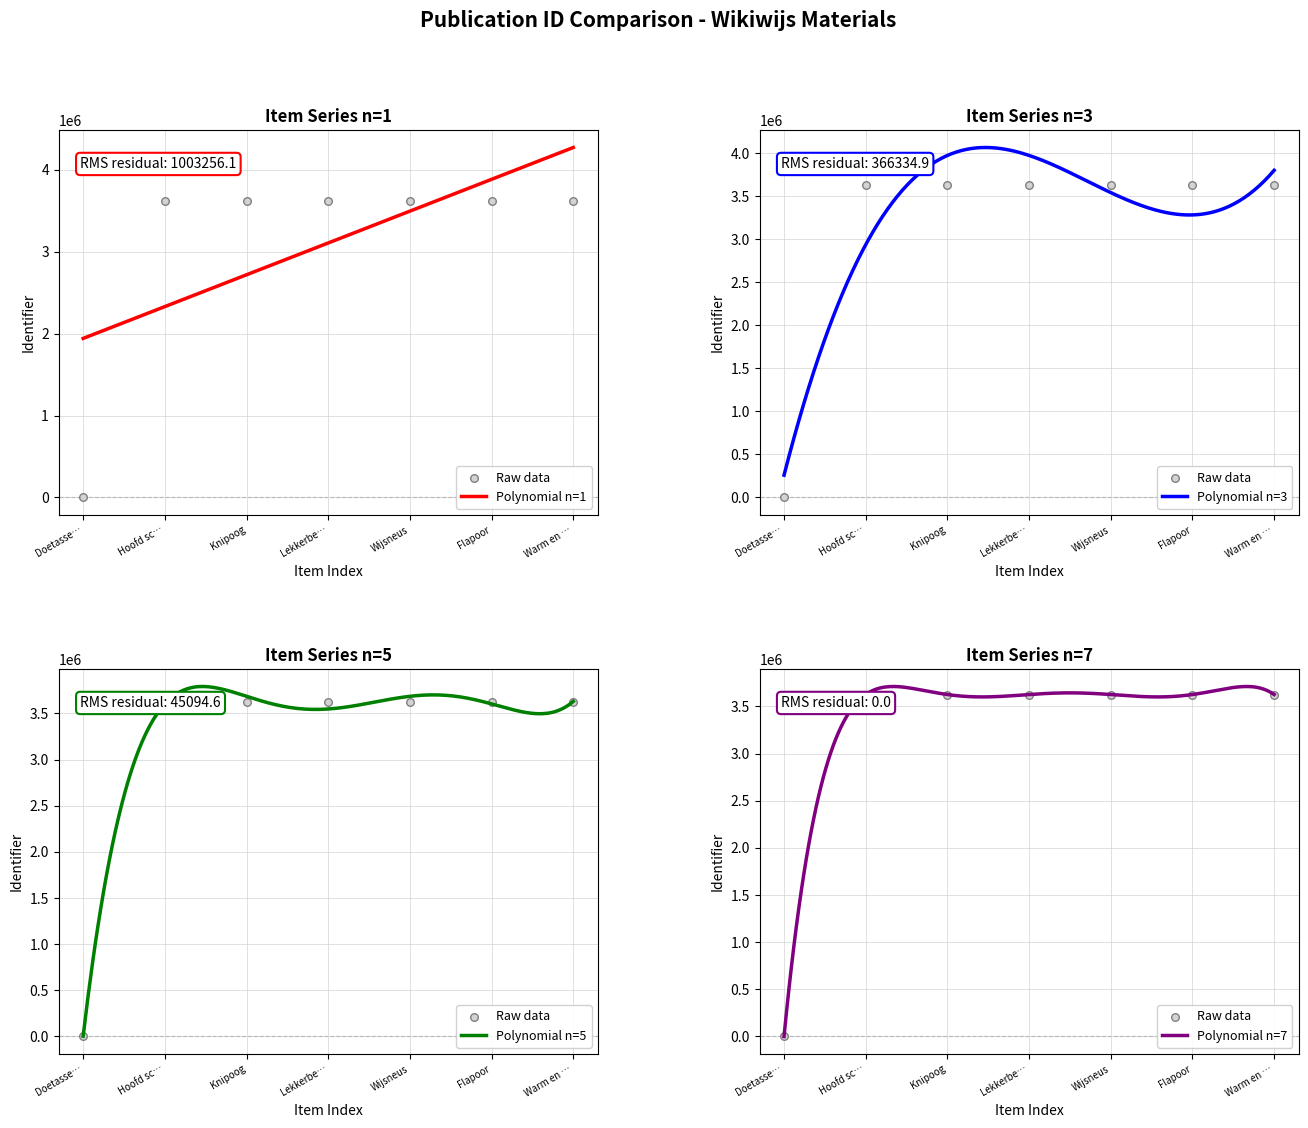

What is the highest value of the Polynomial n=1 series?

4274202.8